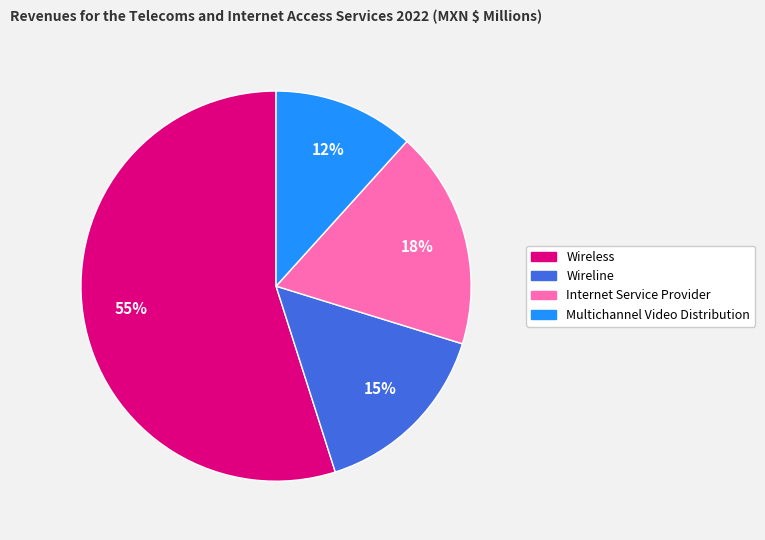

What is the majority slice?

Wireless